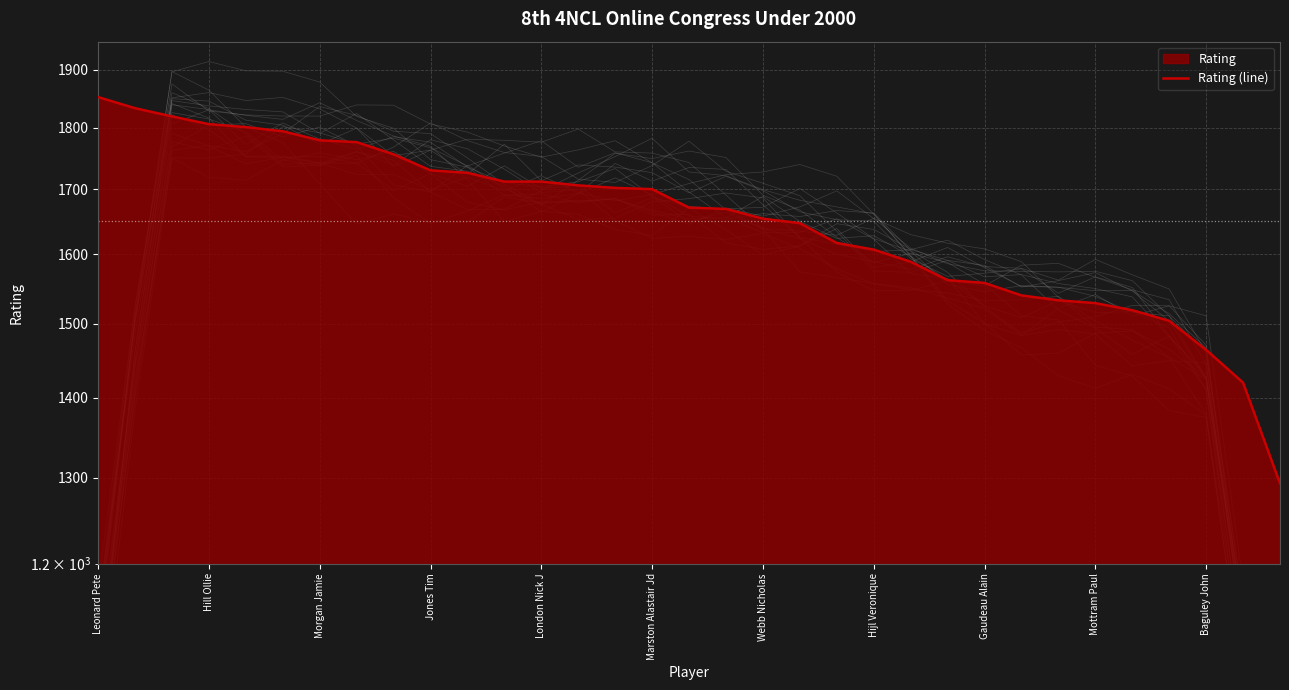

What is the change in value from 16 to 19?

-24